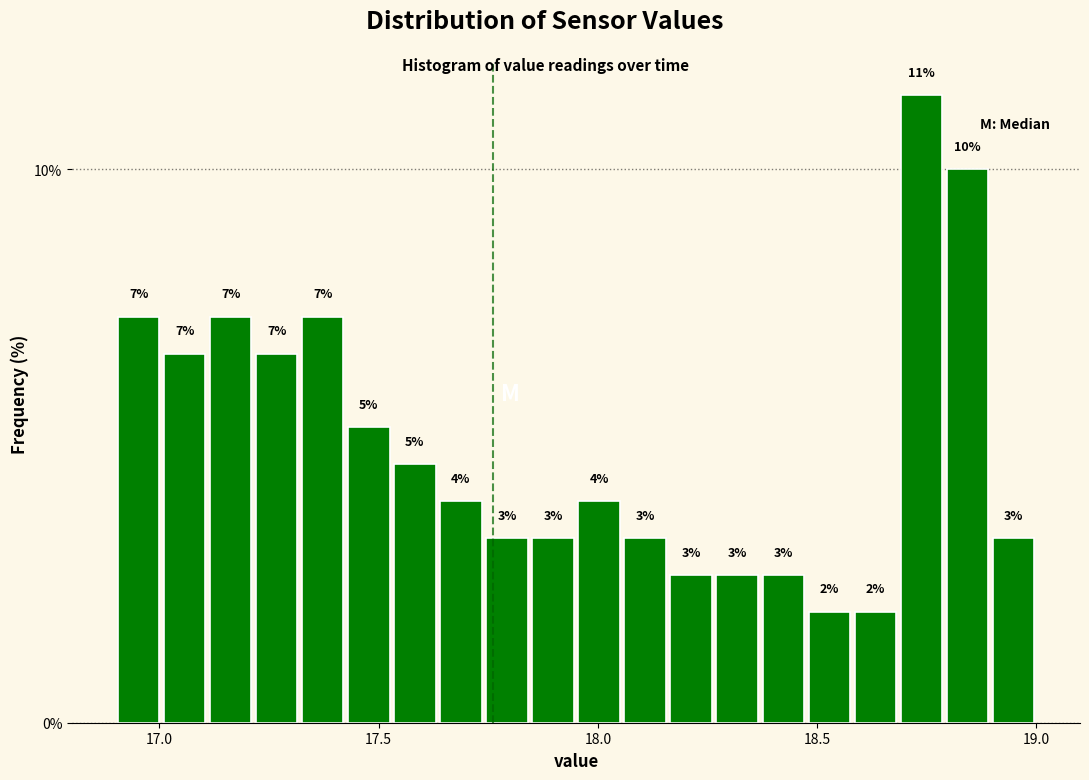

Read against the x-axis, roughly where is the centre of the tallest bar?

18.75